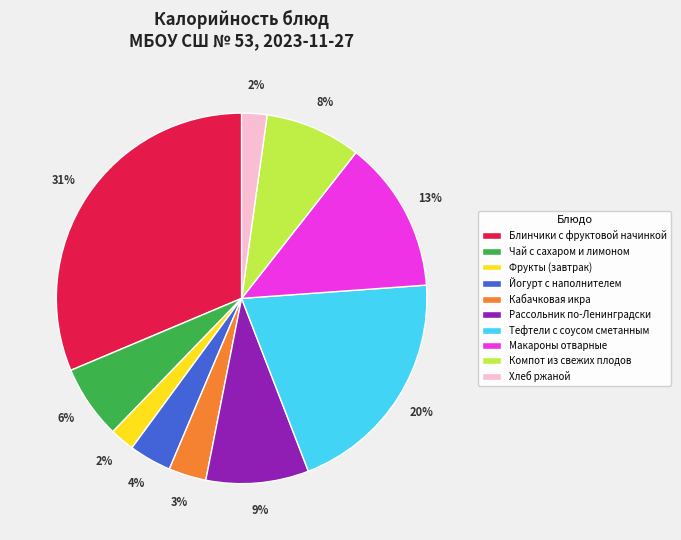

Is there any slice that represents more than half of the pie?

No